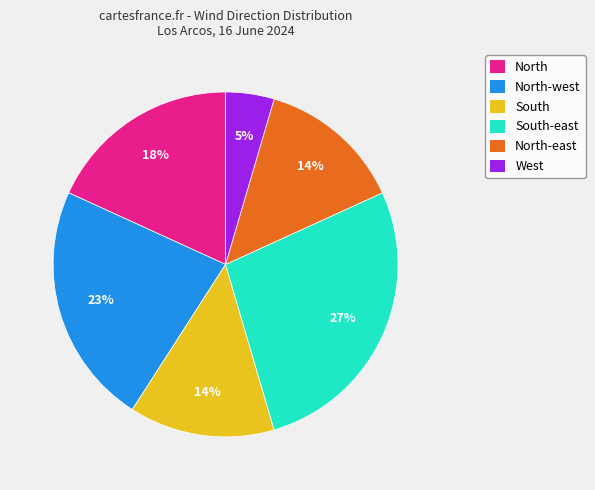

What percentage is the North slice, to the nearest percent?

18%